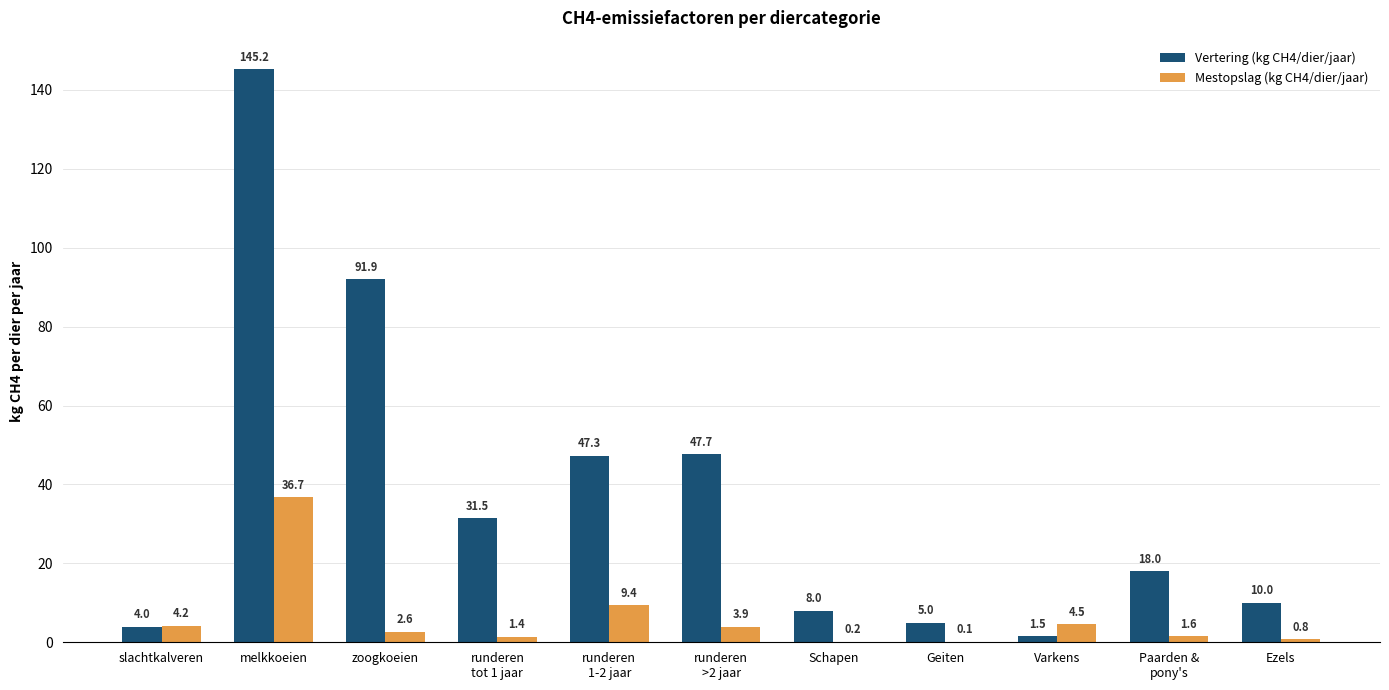

At which label is Vertering (kg CH4/dier/jaar) closest to 73?

zoogkoeien